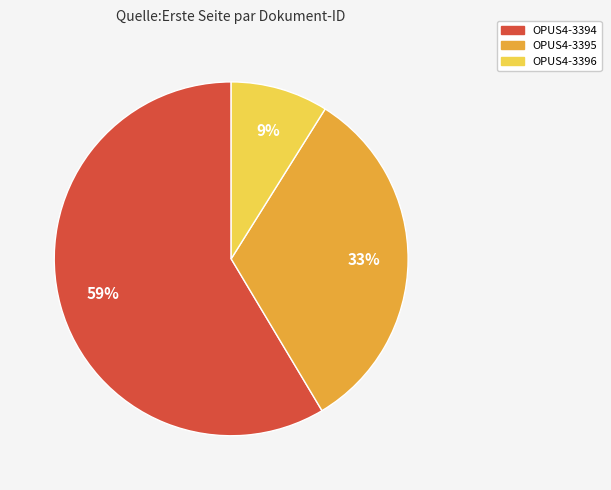

Is there a majority slice in this chart?

Yes